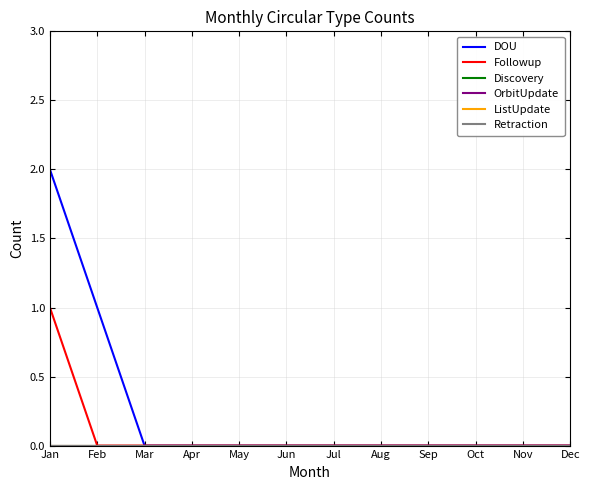

Which category has the lowest value in the OrbitUpdate series?

Jan